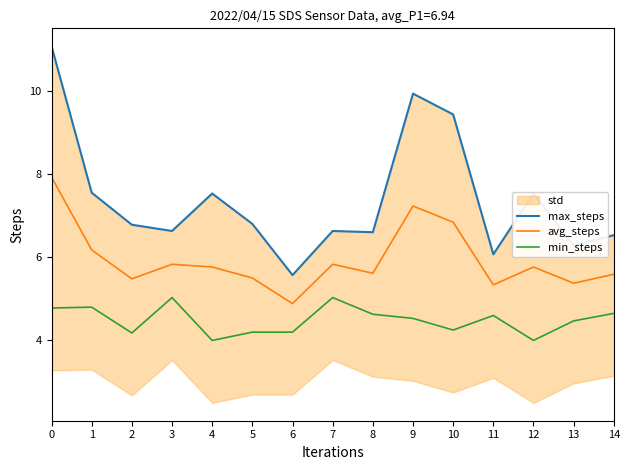

Which category has the lowest value in the avg_steps series?

6